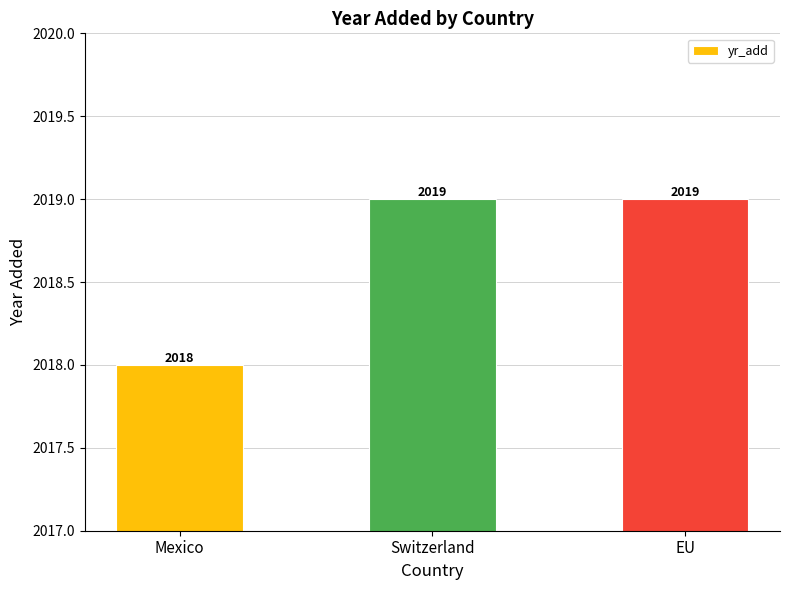

What value does the data have at Mexico?

2018